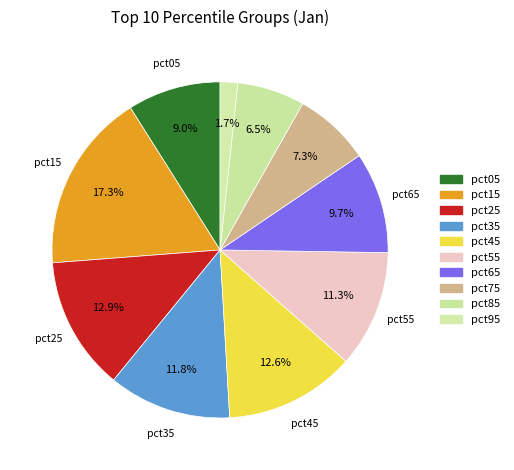

How many slices are in this pie chart?

10